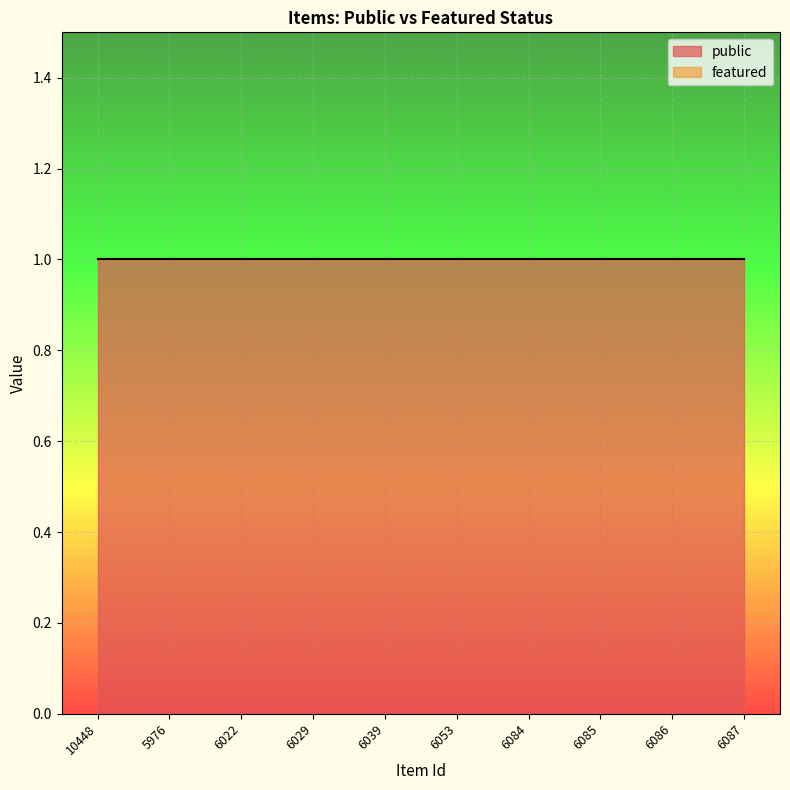

What is the label of the 7th point from the left?

6084